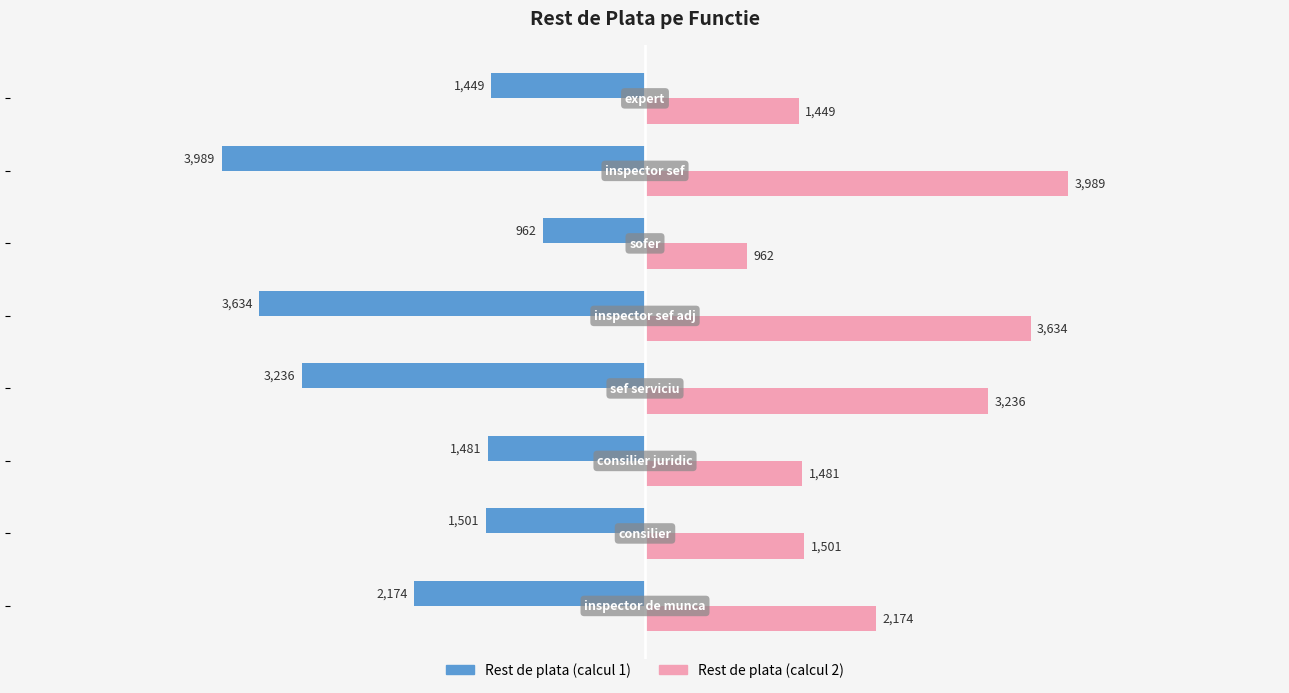

What is the minimum value shown in the chart?

-3989